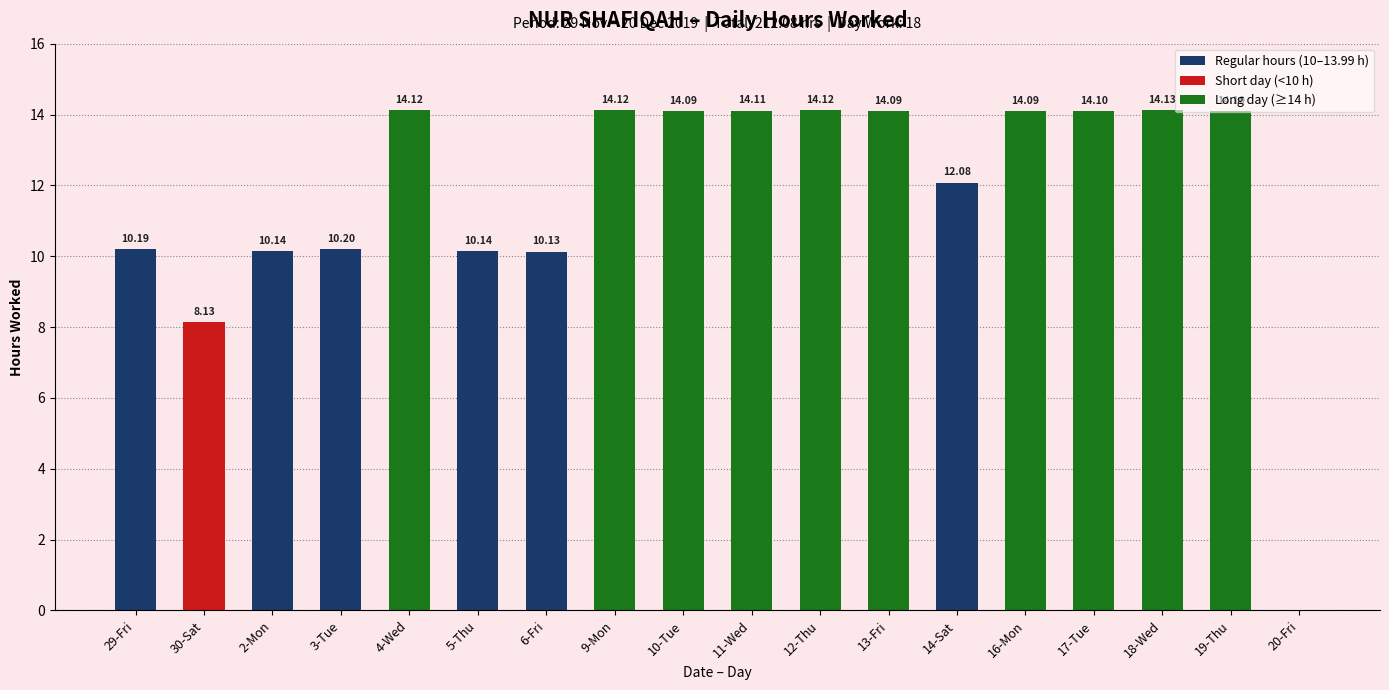

What is the change in value from 29-Fri to 9-Mon?

+3.9